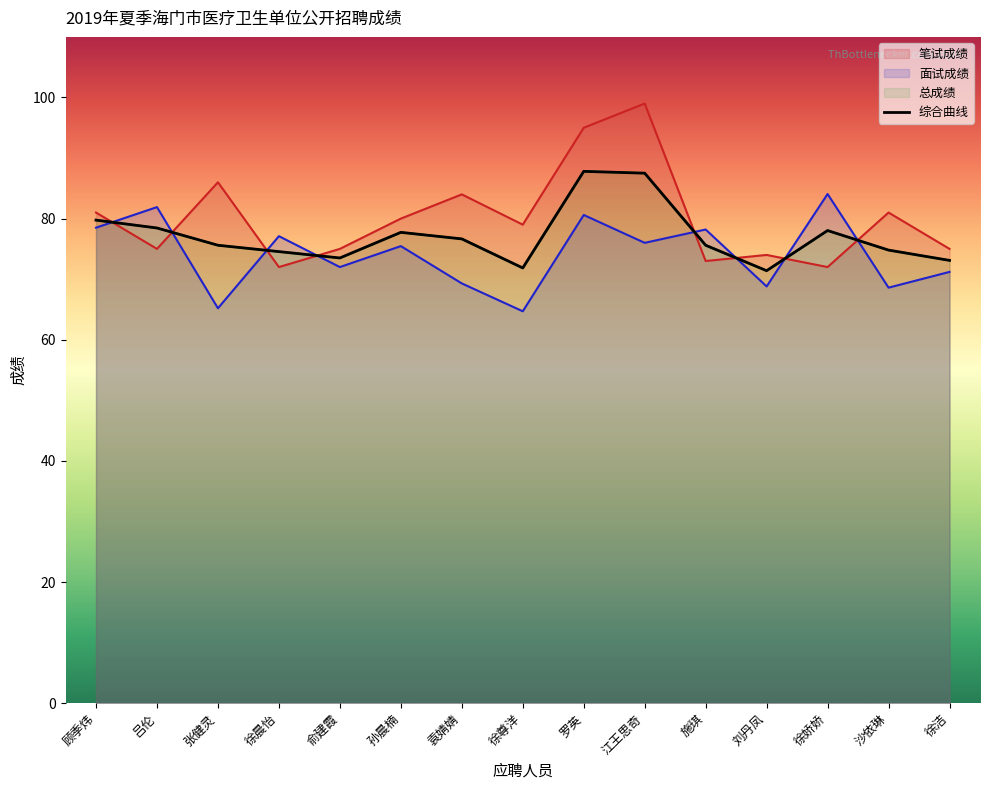

What is the sum of all 面试成绩 values?

1111.6